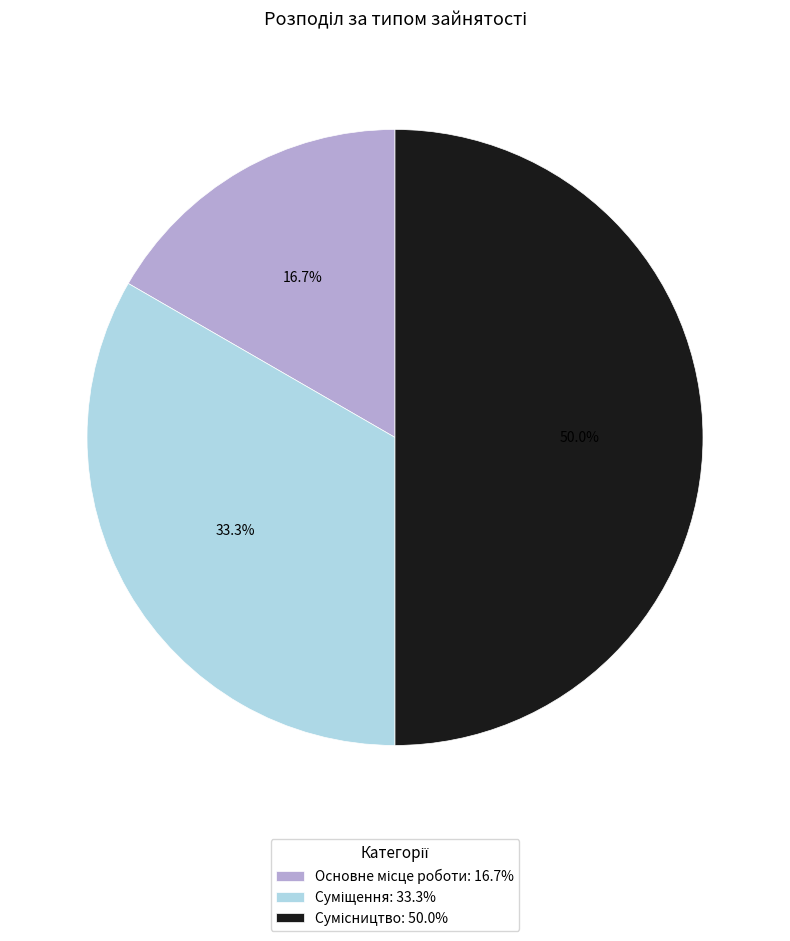

Count the number of slices in the pie.

3